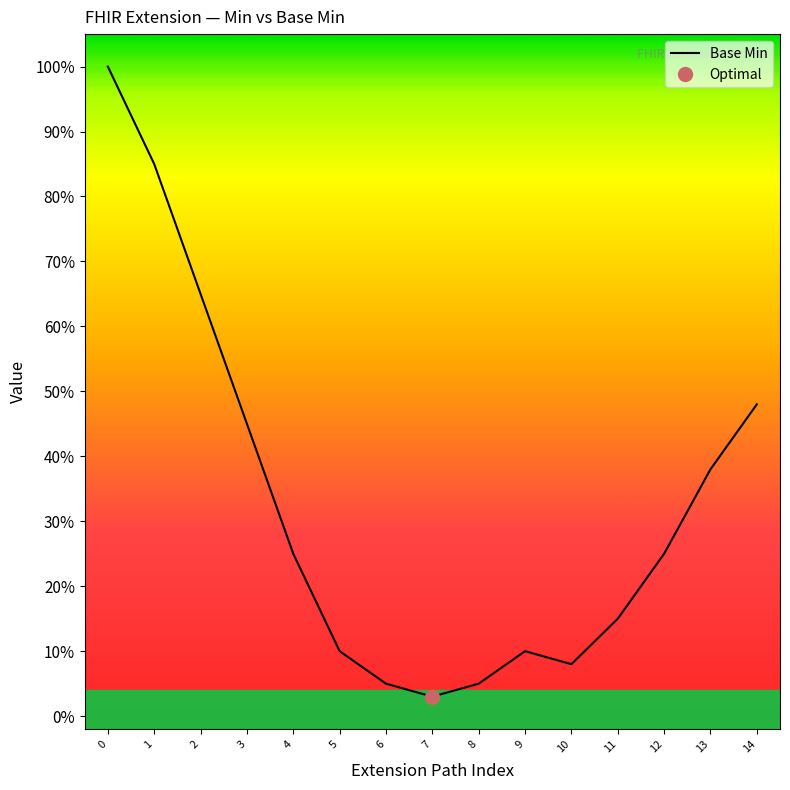

Which label corresponds to the smallest value in the chart?

7